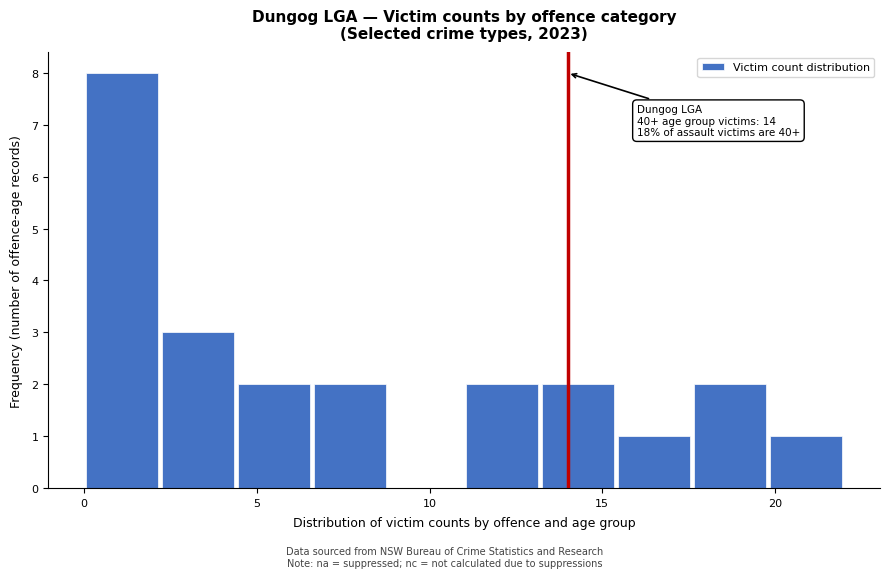

Over which range of the x-axis is the bar tallest?

0.0 to 2.2